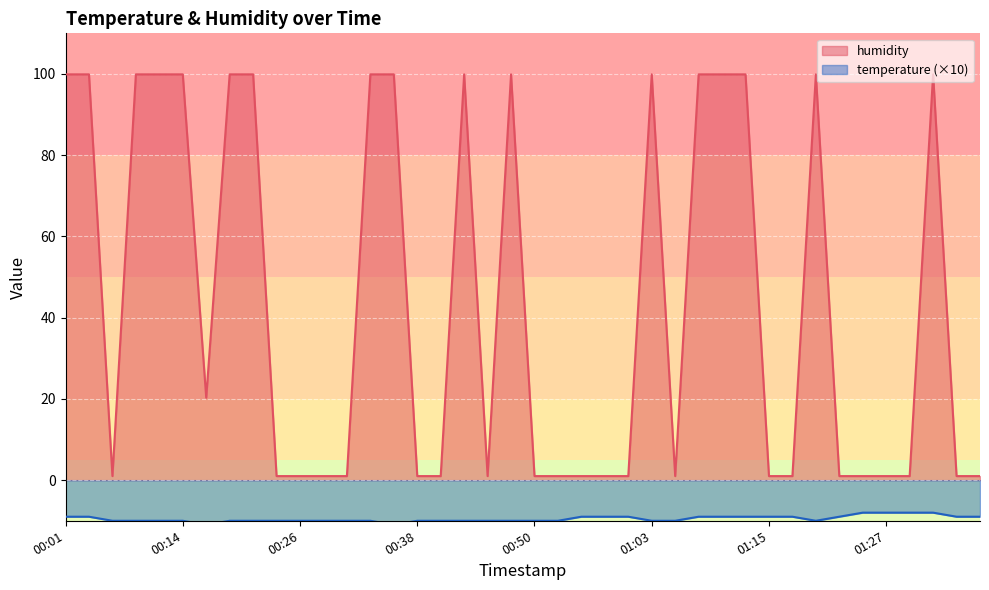

The value at 01:17 is 1.5. True or false?

False